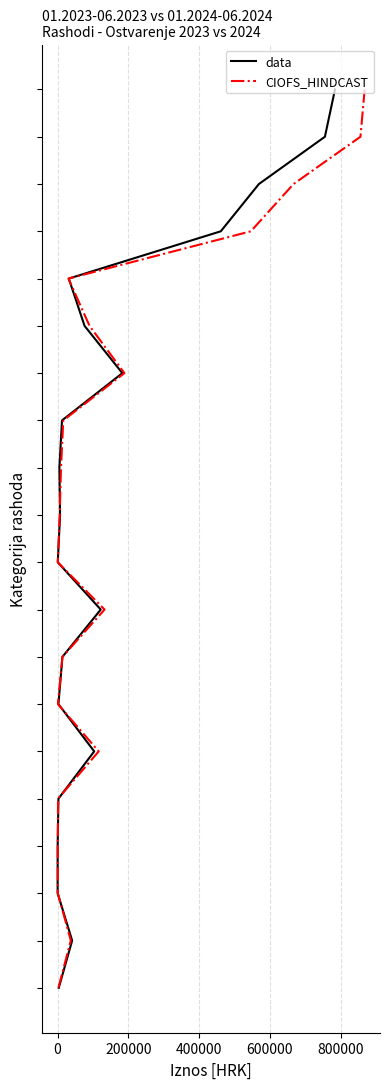

Count the number of data series in this chart.

2